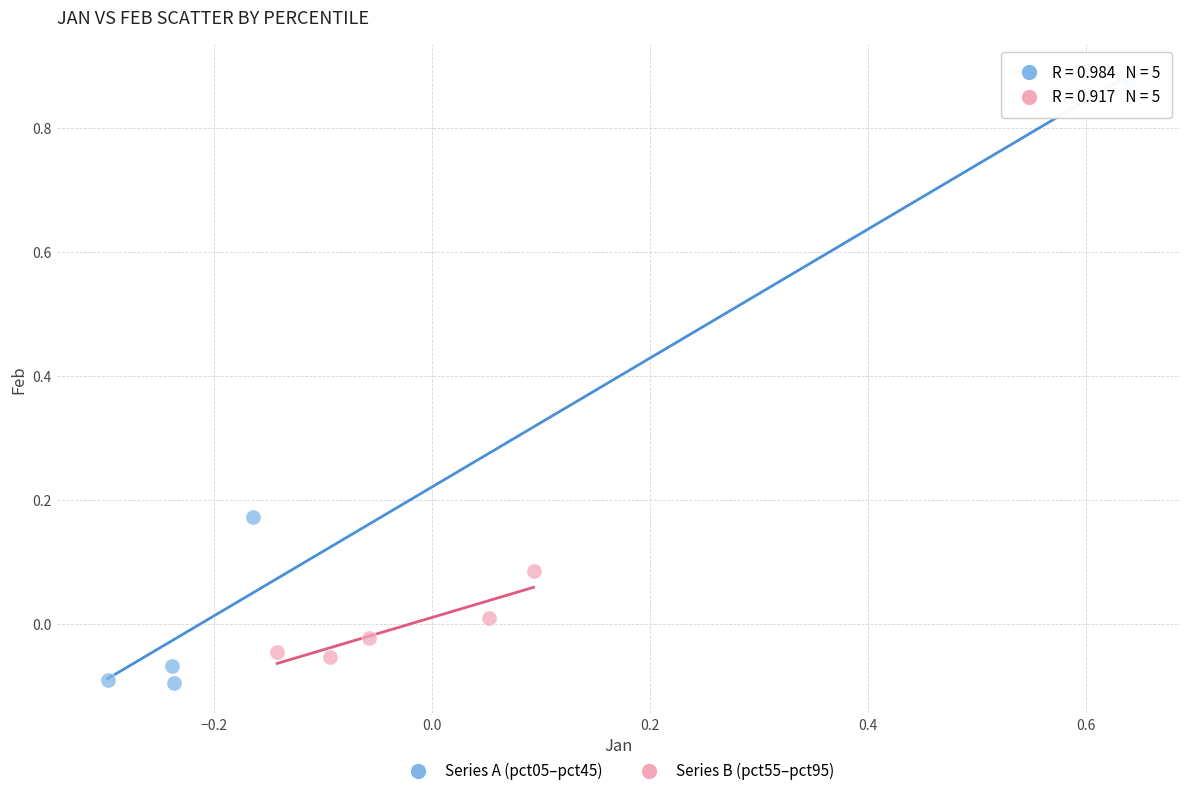

Which series has the largest Y range (max minus min)?

Series A (pct05–pct45)